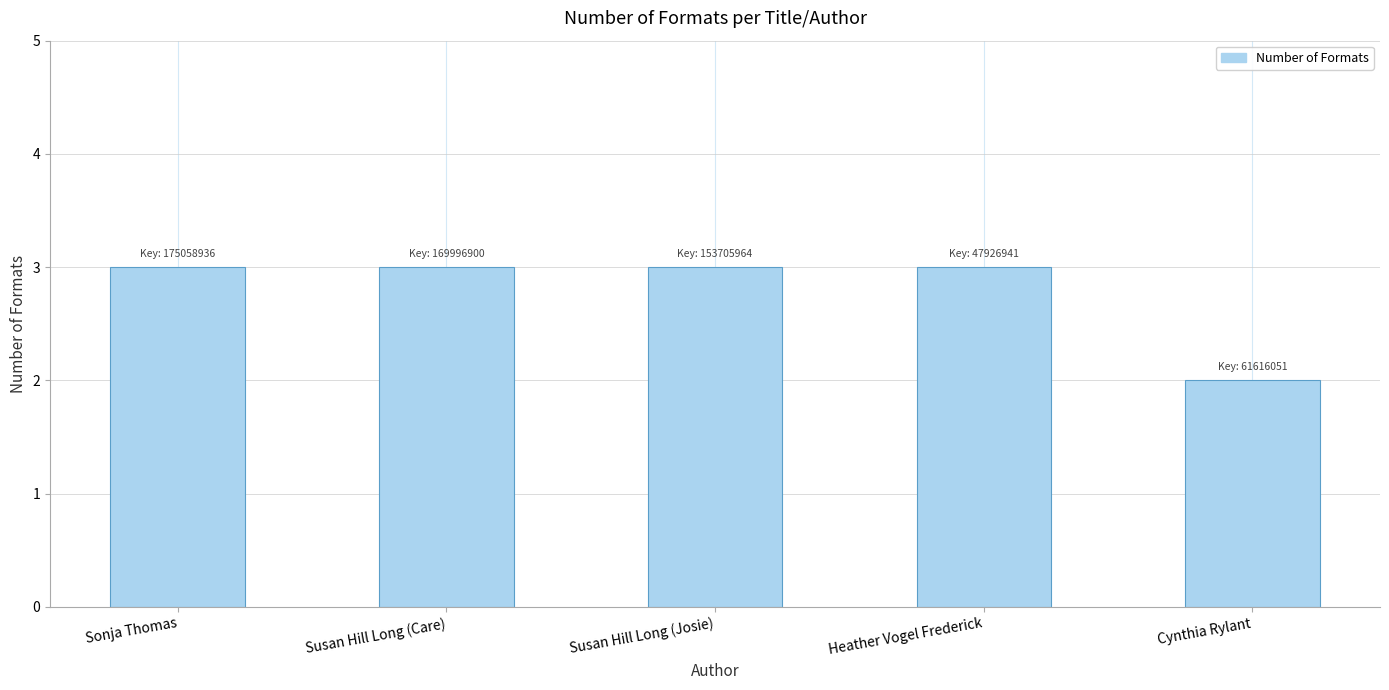

What is the difference between the maximum and minimum values?

1